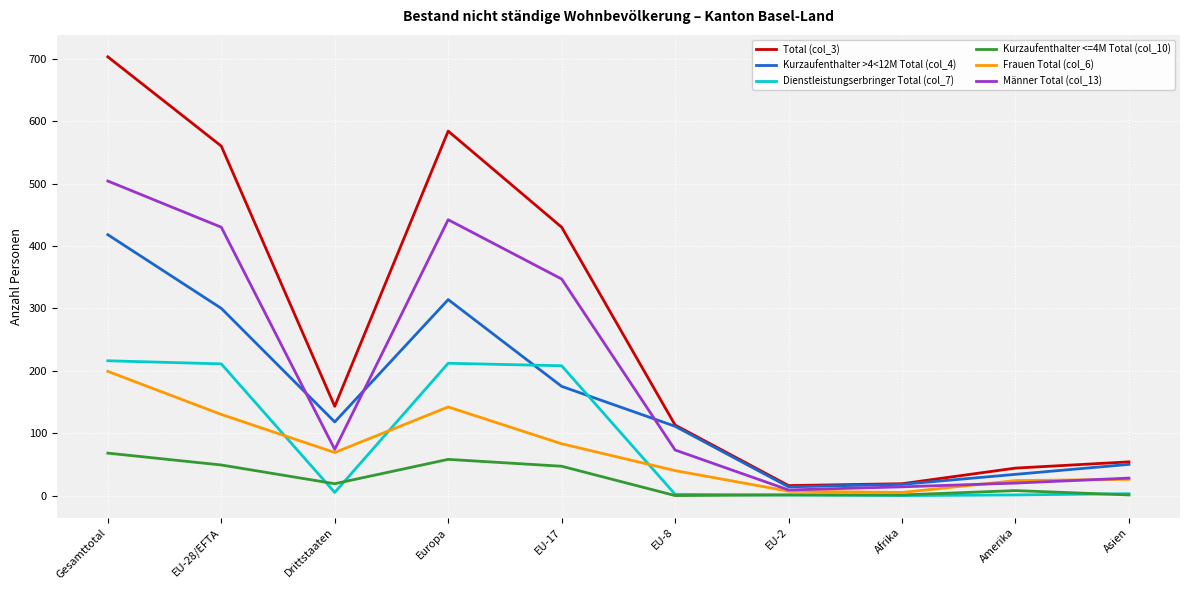

At which label is Frauen Total (col_6) closest to 102?

EU-17